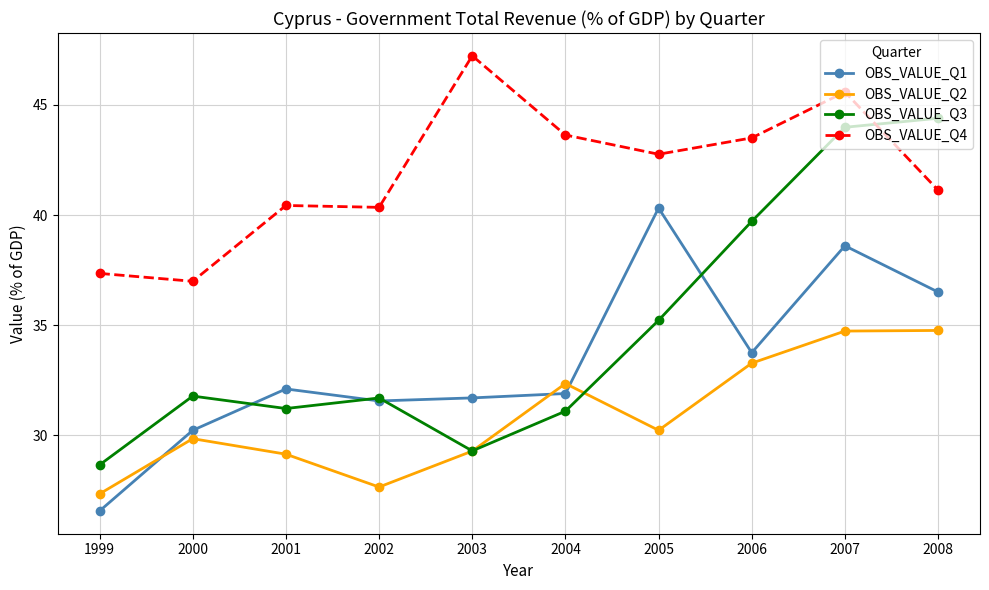

What is the difference between the maximum and minimum values in the OBS_VALUE_Q2 series?

7.4